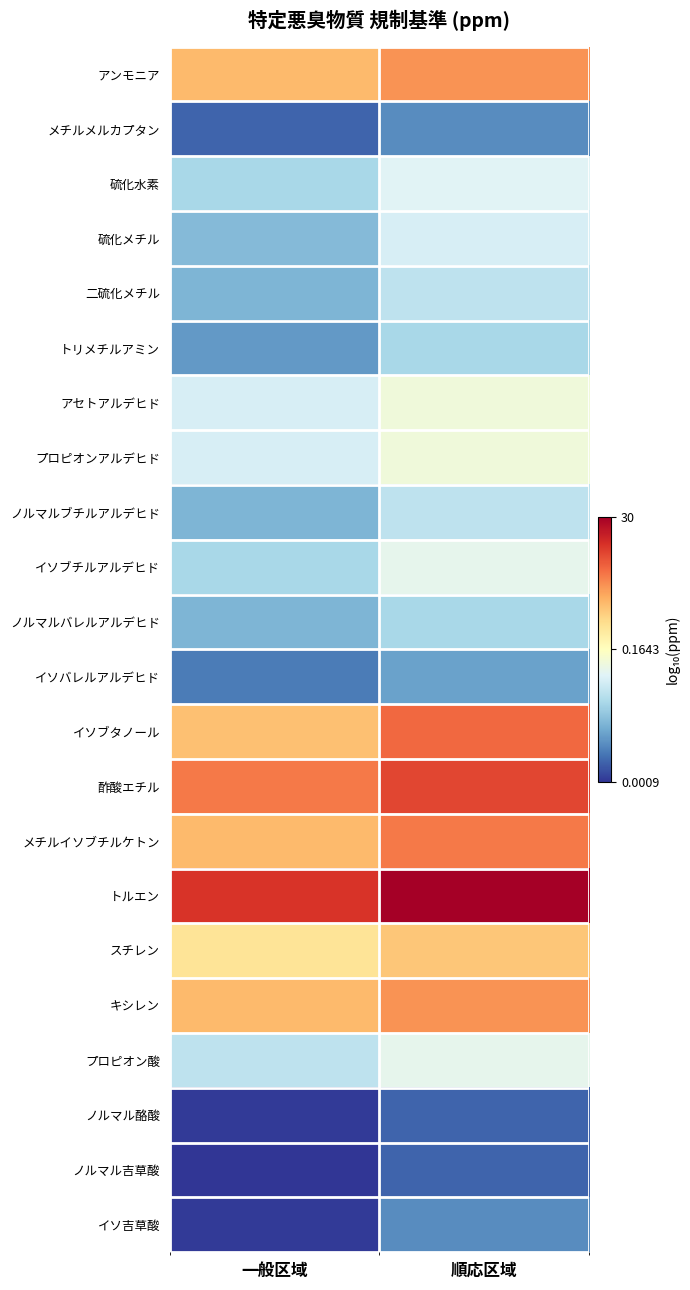

At 順応区域, list the series in order from smallest to largest.

ノルマル酪酸, ノルマル吉草酸, メチルメルカプタン, イソ吉草酸, イソバレルアルデヒド, トリメチルアミン, ノルマルバレルアルデヒド, 二硫化メチル, ノルマルブチルアルデヒド, 硫化メチル, 硫化水素, イソブチルアルデヒド, プロピオン酸, アセトアルデヒド, プロピオンアルデヒド, スチレン, アンモニア, キシレン, メチルイソブチルケトン, イソブタノール, 酢酸エチル, トルエン